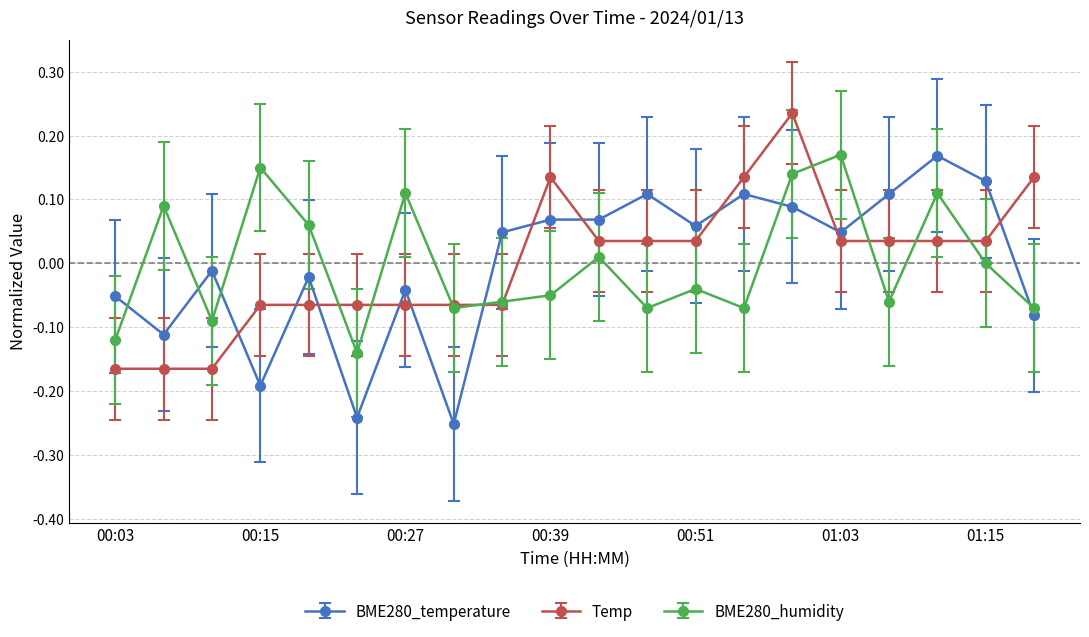

True or false: BME280_humidity and BME280_temperature intersect in this chart.

True